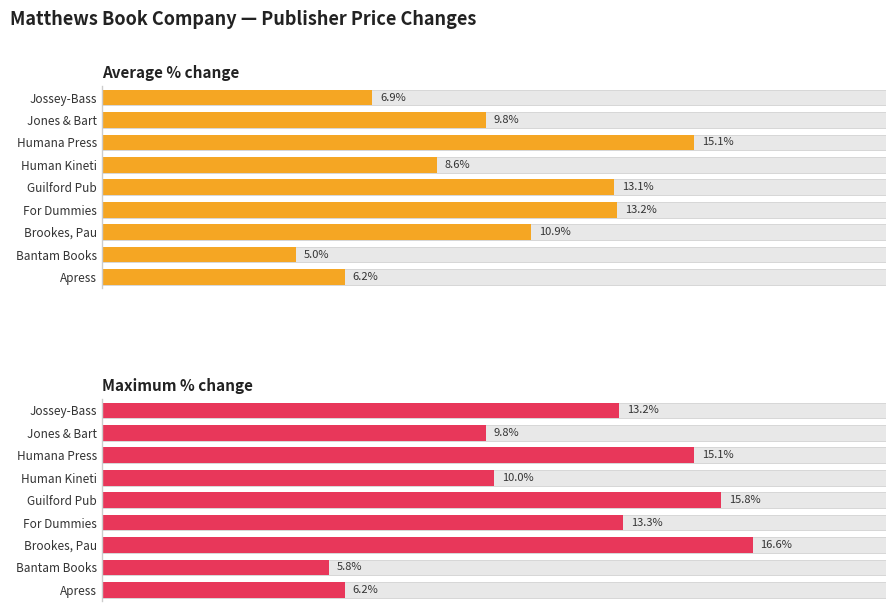

Is the value of Average % change at For Dummies greater than the value of Maximum % change at Jones & Bart?

Yes